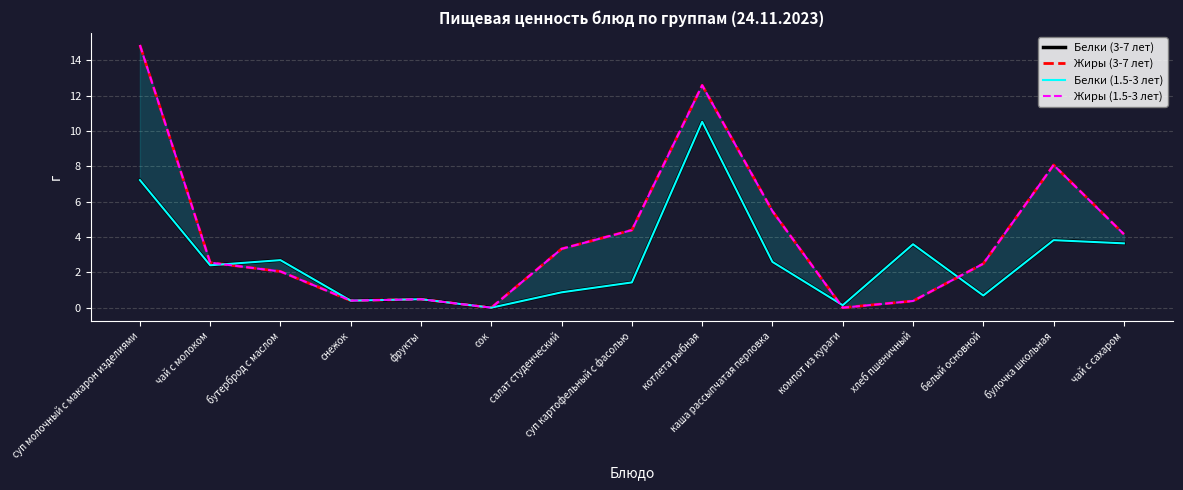

Which category has the highest value in the Жиры (1.5-3 лет) series?

суп молочный с макарон изделиями